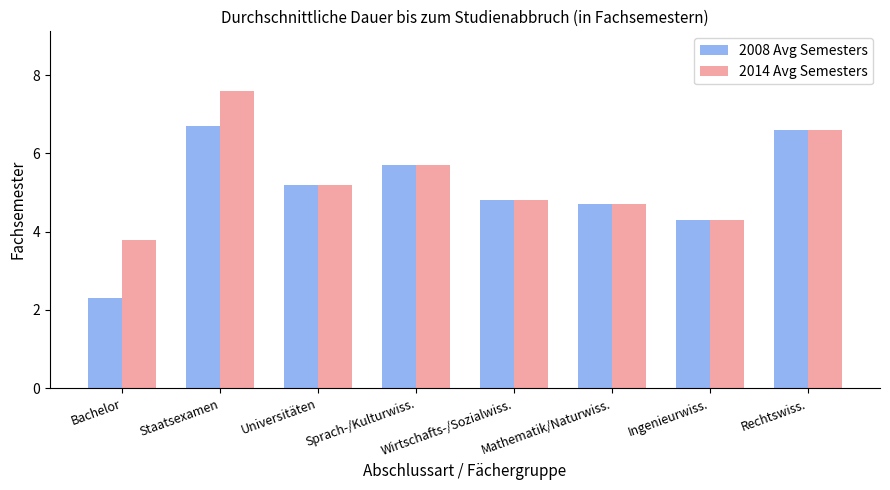

Reading right to left, transcribe all the data shown in this chart.

2008 Avg Semesters: Rechtswiss.=6.6	Ingenieurwiss.=4.3	Mathematik/Naturwiss.=4.7	Wirtschafts-/Sozialwiss.=4.8	Sprach-/Kulturwiss.=5.7	Universitäten=5.2	Staatsexamen=6.7	Bachelor=2.3
2014 Avg Semesters: Rechtswiss.=6.6	Ingenieurwiss.=4.3	Mathematik/Naturwiss.=4.7	Wirtschafts-/Sozialwiss.=4.8	Sprach-/Kulturwiss.=5.7	Universitäten=5.2	Staatsexamen=7.6	Bachelor=3.8